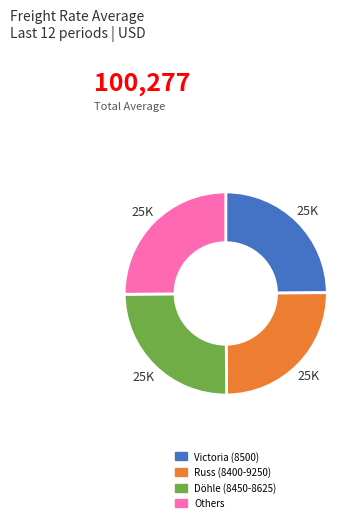

How many slices are in this pie chart?

4